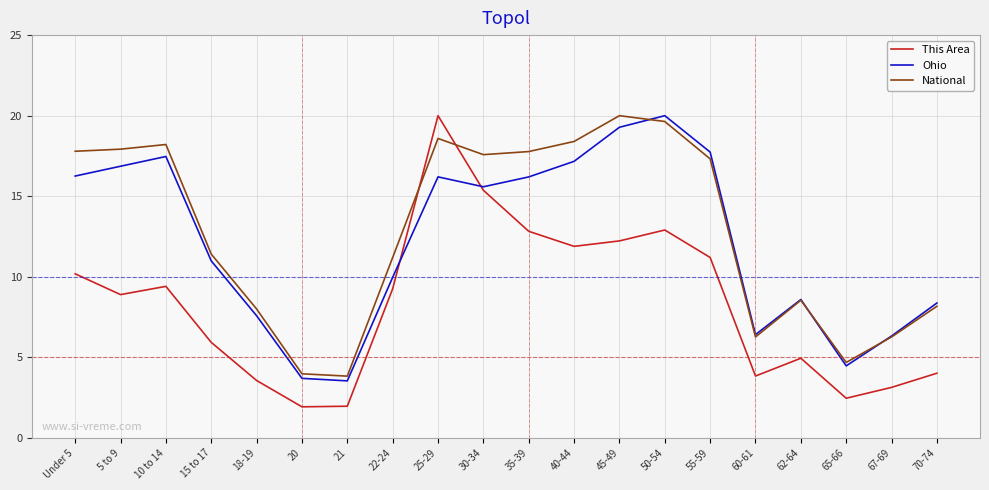

Is the value of National at 18-19 greater than the value of Ohio at 45-49?

No